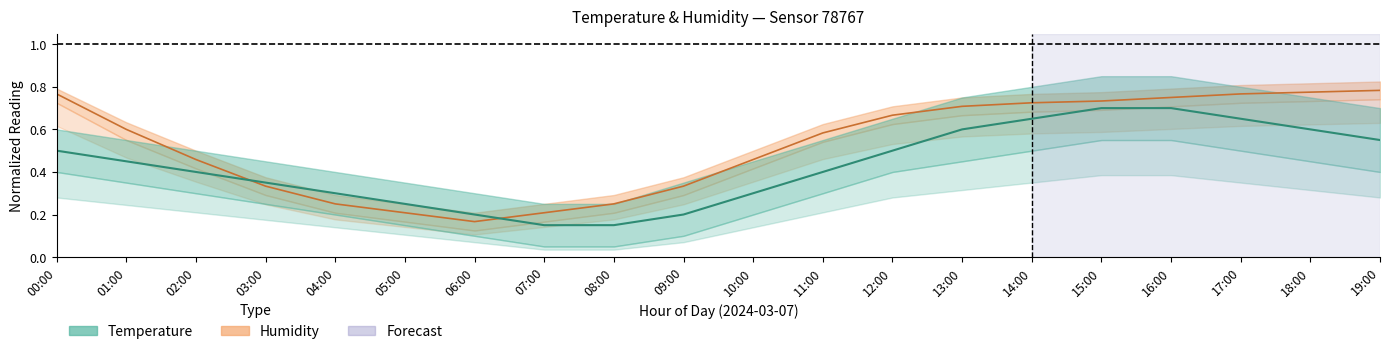

Count the Humidity values in the range 0 to 1.

20